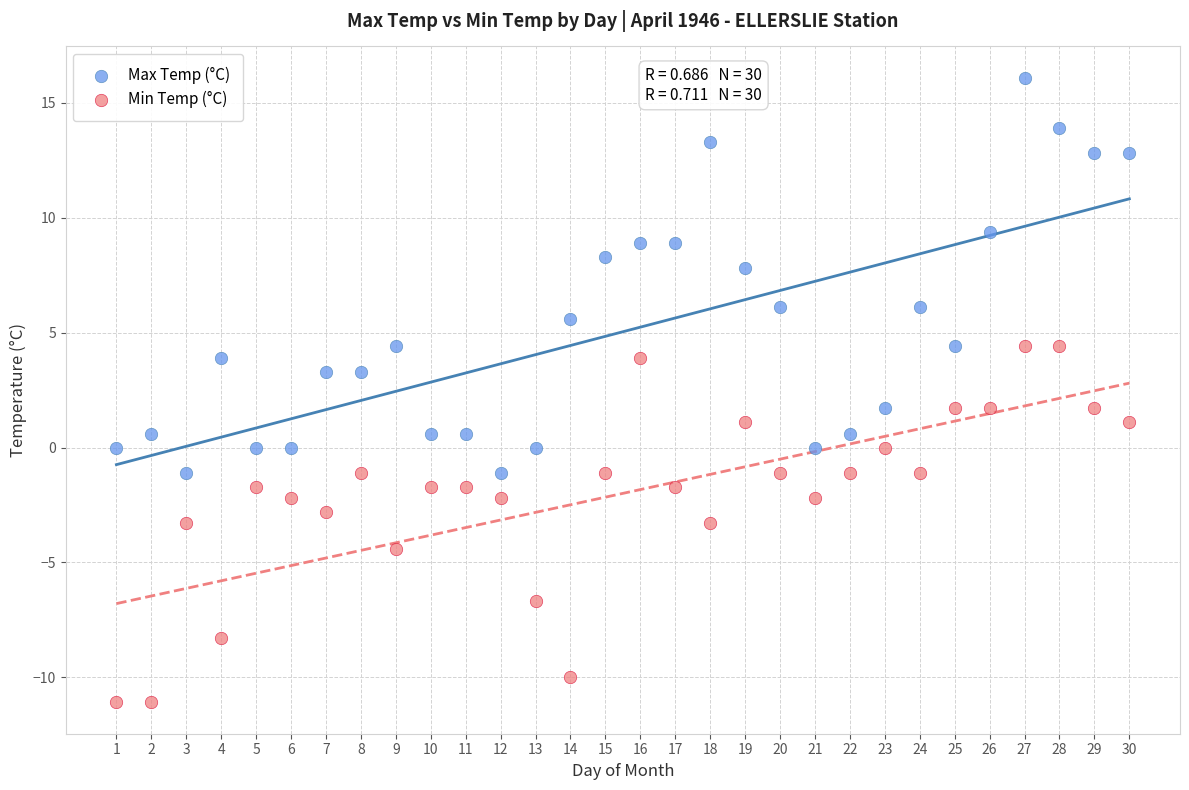

Which series reaches the minimum Y coordinate?

Min Temp (°C)